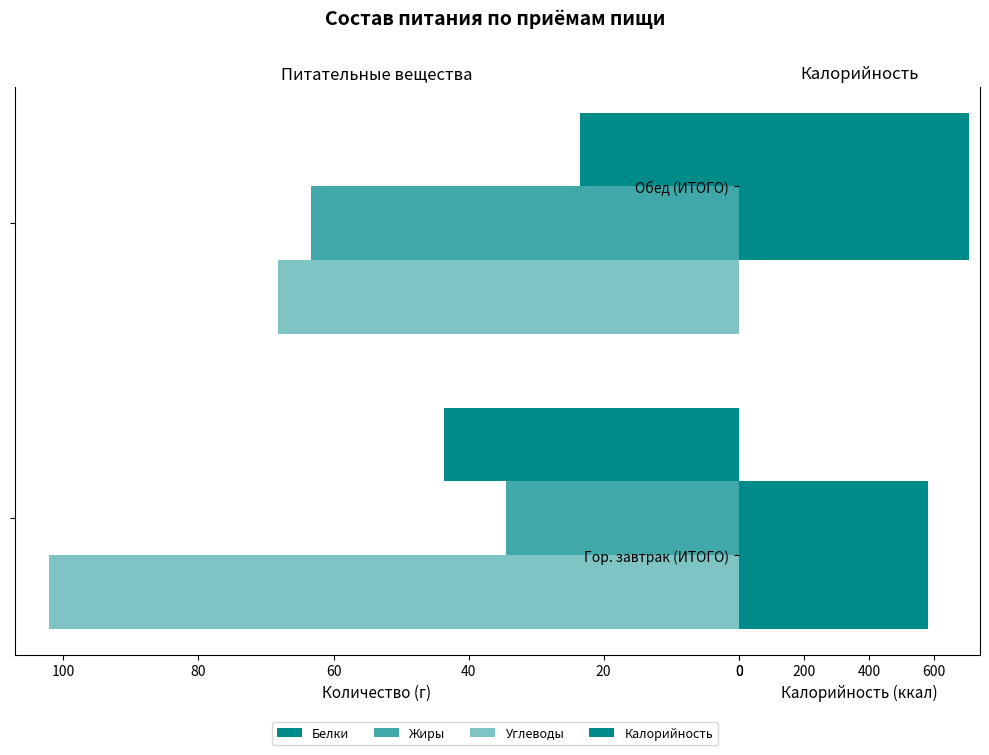

True or false: Углеводы has a value of 102.1 at Гор. завтрак (ИТОГО).

True